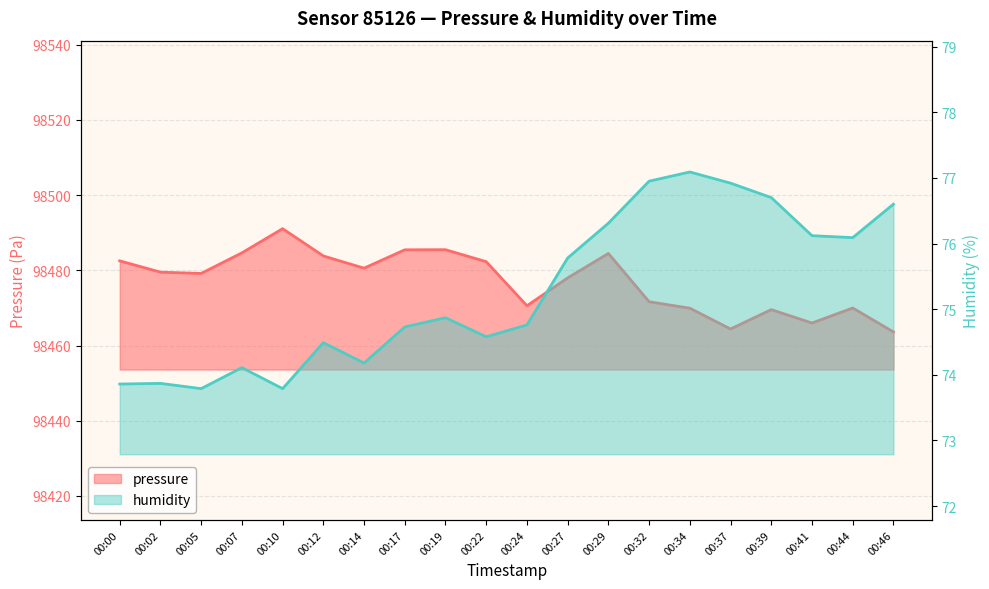

What is the value of the humidity point at the 10th from the left?

74.6